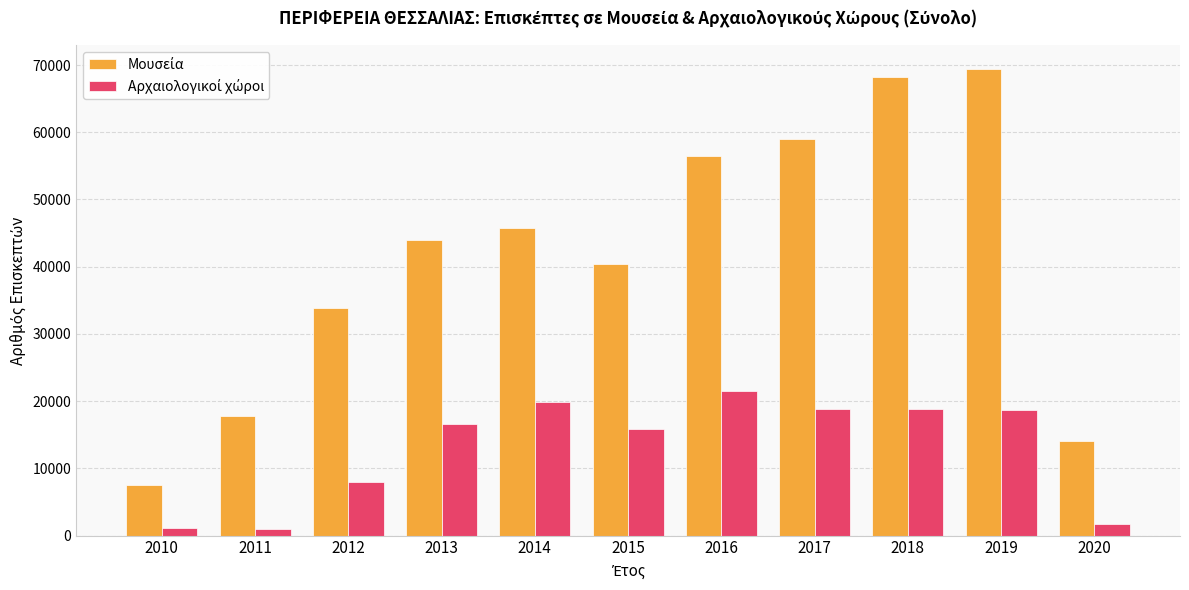

What is the maximum value shown in the chart?

69460